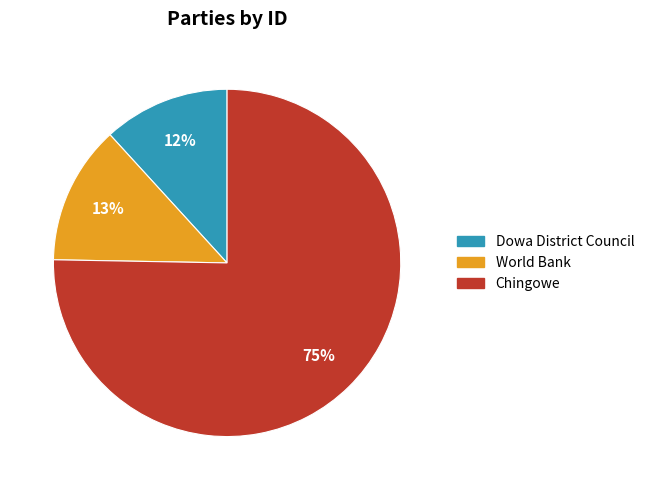

Is there any slice that represents more than half of the pie?

Yes